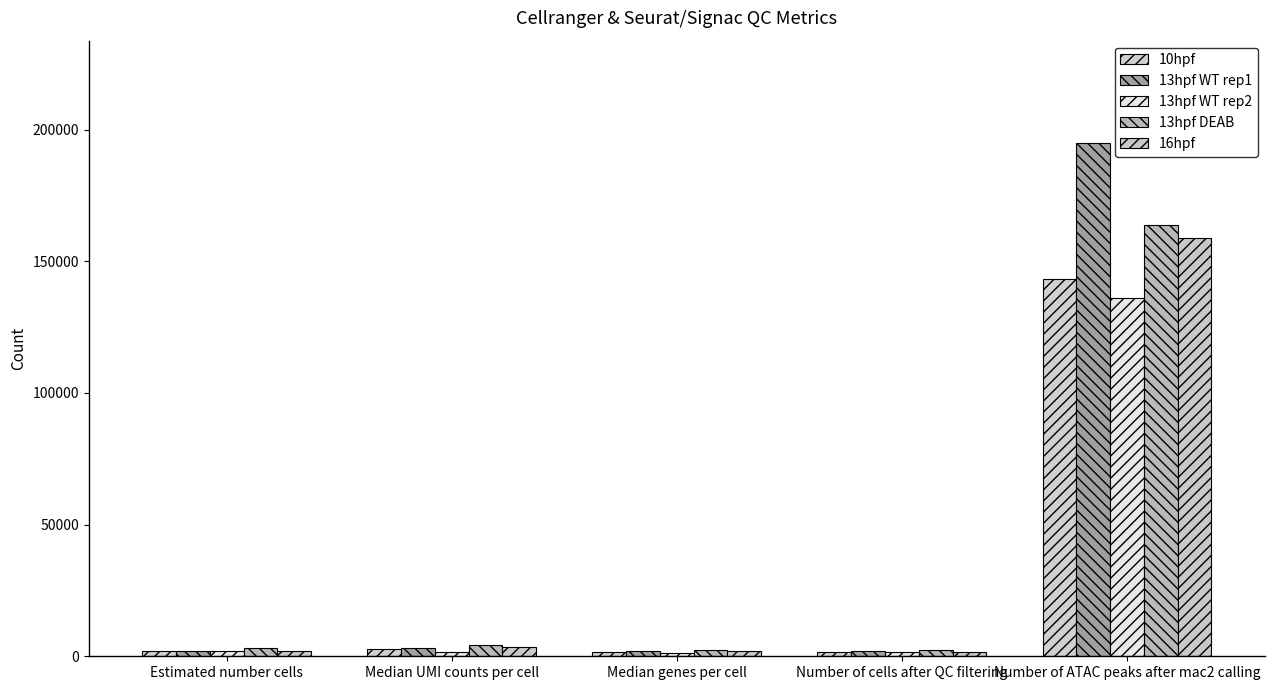

The value of 13hpf DEAB at Number of ATAC peaks after mac2 calling is 163703. True or false?

True